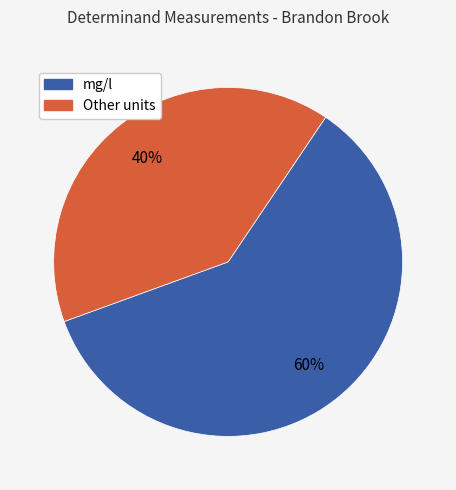

Is there a majority slice in this chart?

Yes